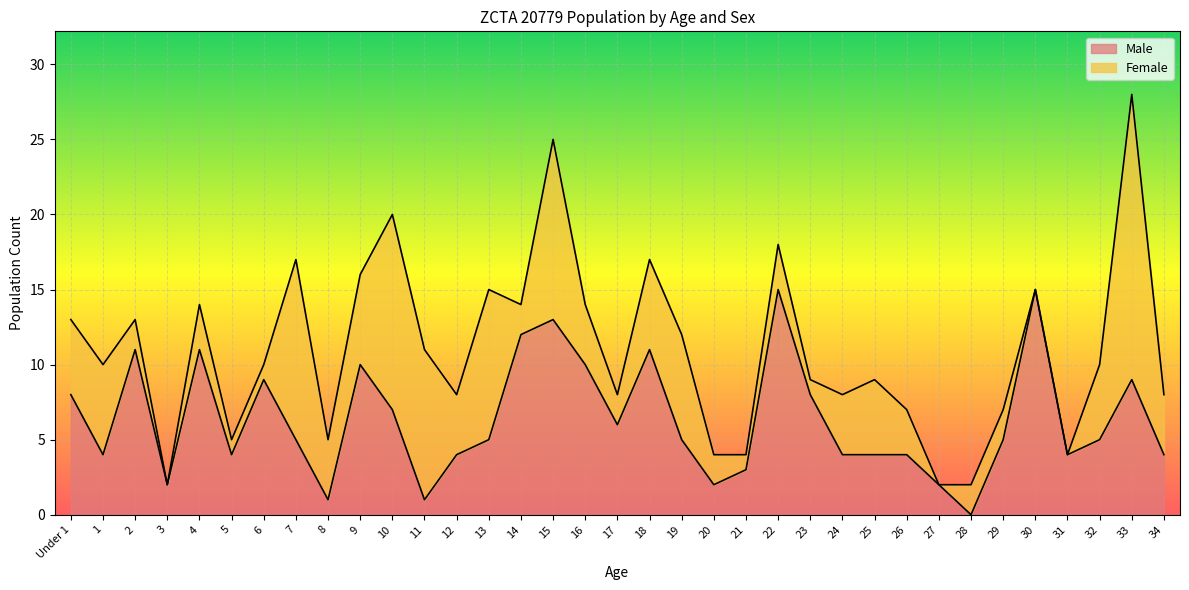

Which category has the lowest value in the Male series?

28